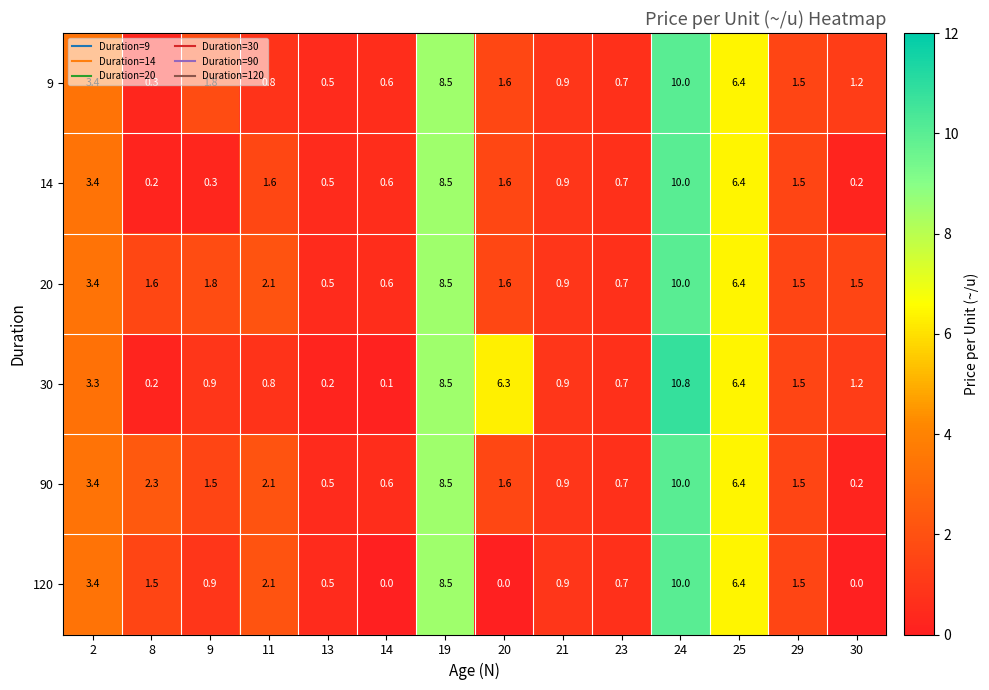

What is the difference between the highest and lowest values at 2?

0.1